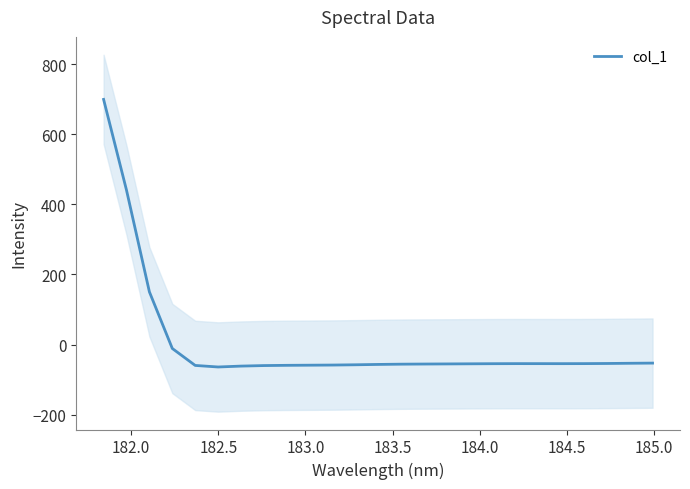

Reading left to right, list all the values displayed in this chart.

699.2	440.5	150.4	-11.0	-59.3	-63.7	-61.2	-59.7	-59.0	-58.6	-58.2	-57.4	-56.4	-55.7	-55.3	-55.0	-54.7	-54.3	-54.2	-54.2	-54.2	-54.1	-53.7	-53.1	-52.6